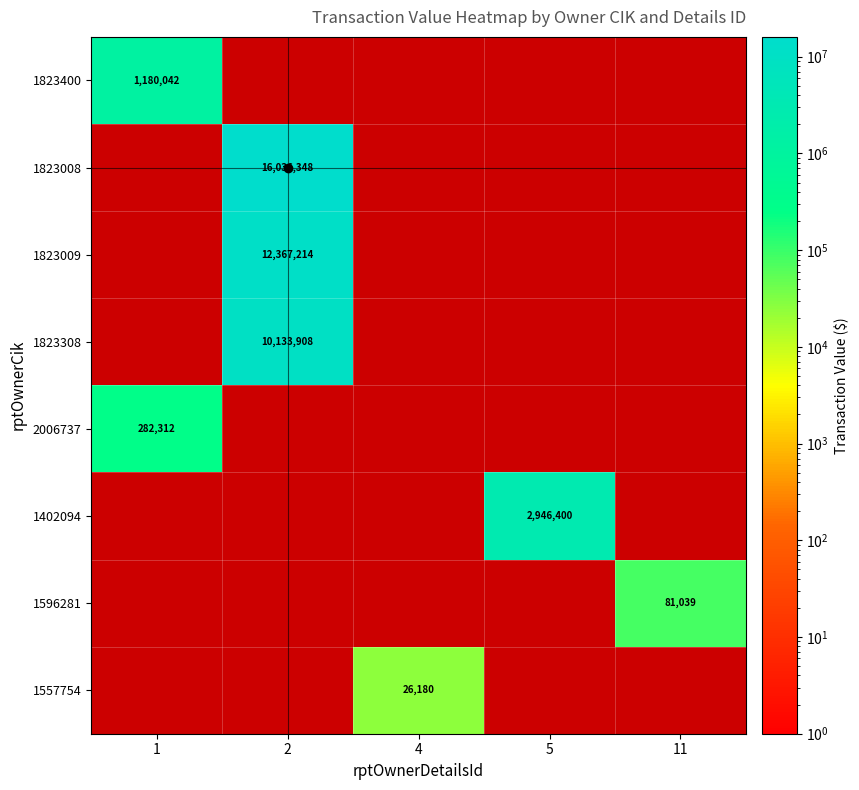

The value of 1823400 at 1 is 1180042. True or false?

True